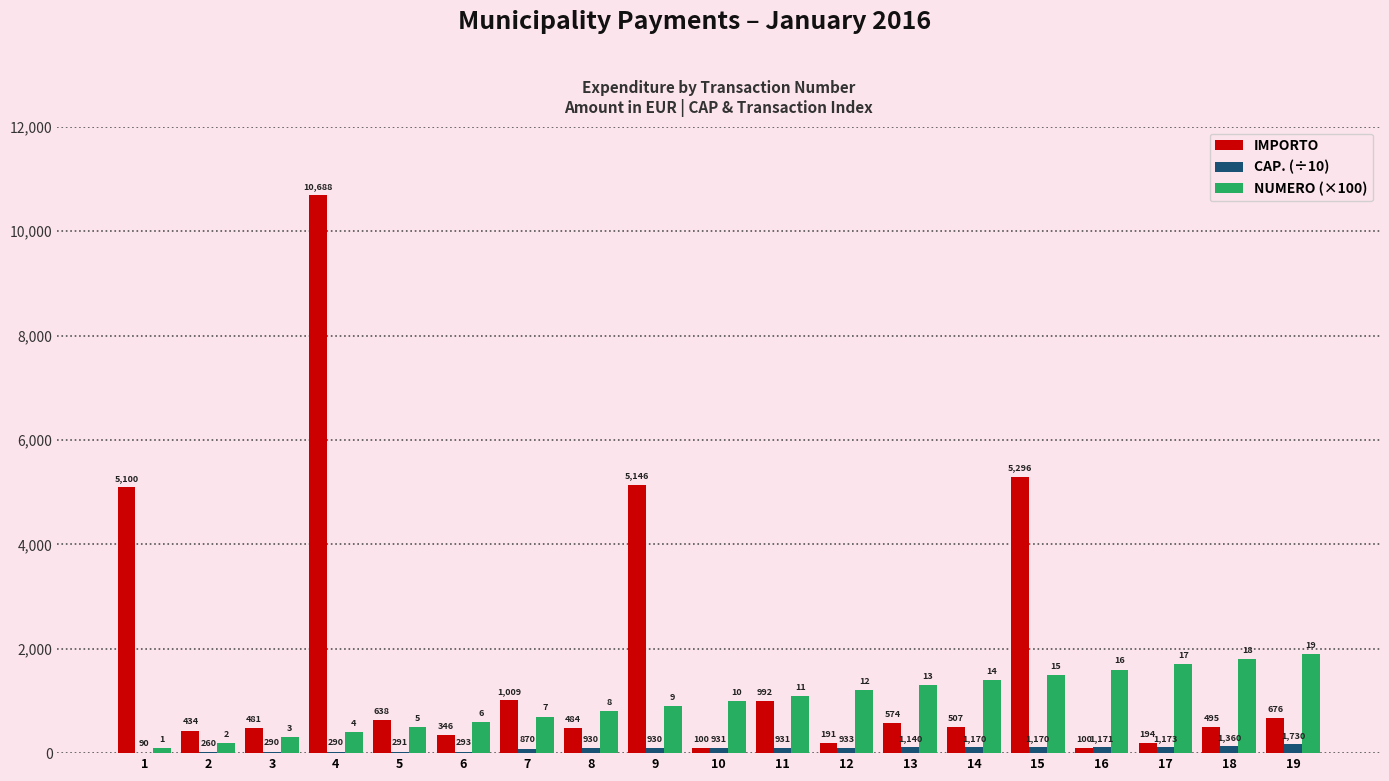

What are all the series names shown in the legend?

IMPORTO, CAP. (÷10), NUMERO (×100)